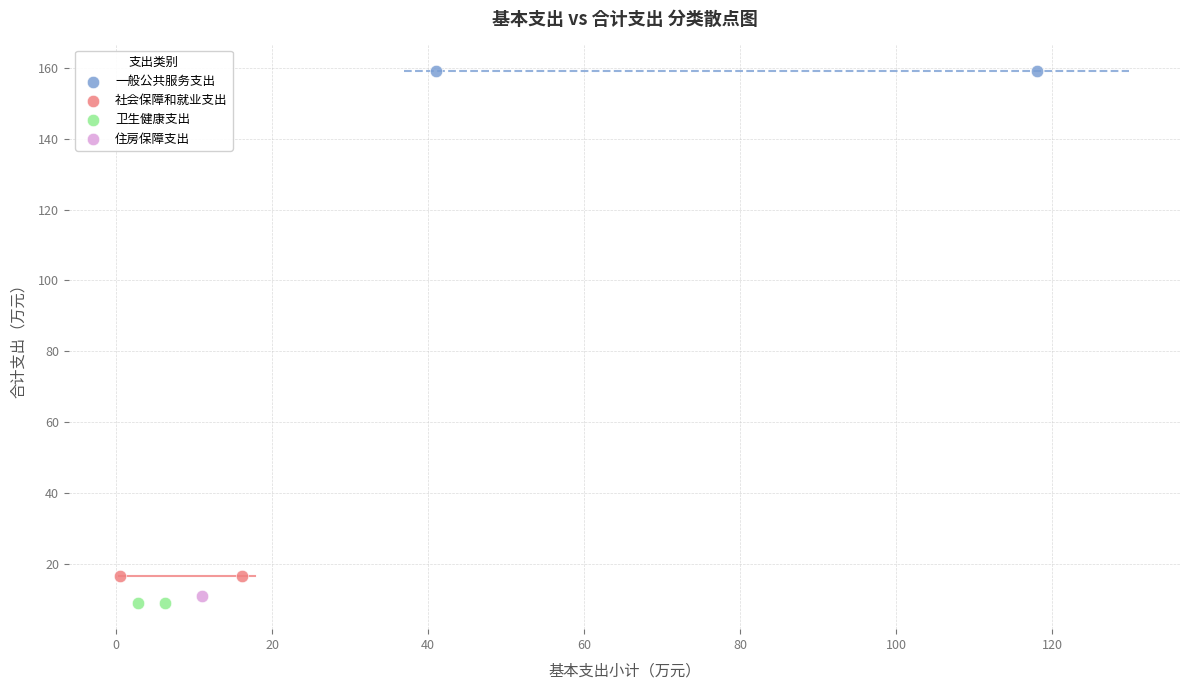

What are all the series names shown in the legend?

一般公共服务支出, 社会保障和就业支出, 卫生健康支出, 住房保障支出